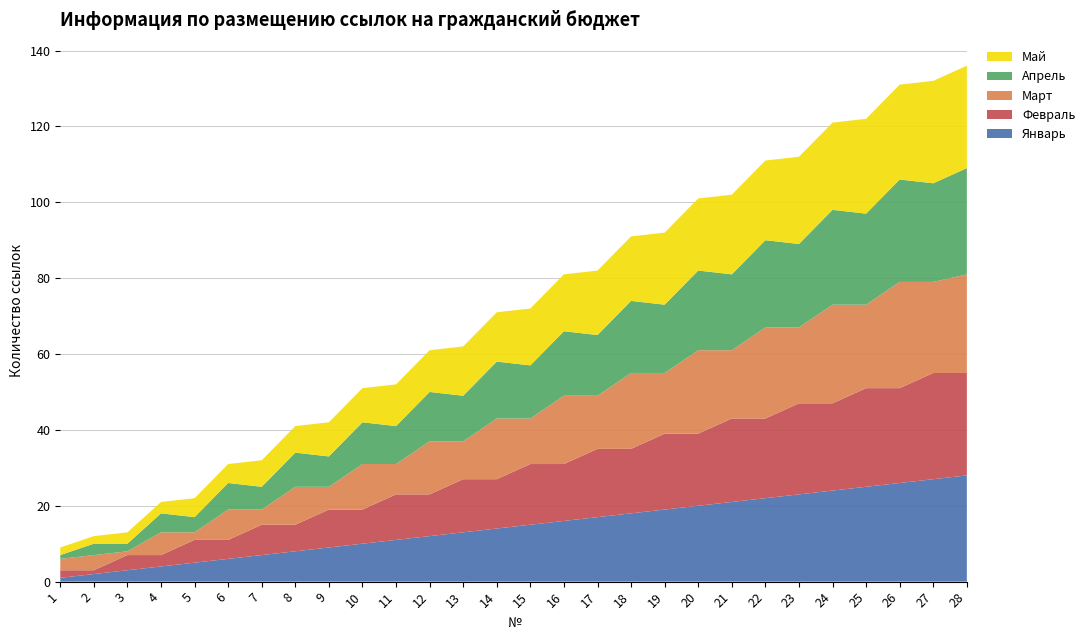

Reading left to right, list all the values displayed in this chart.

Январь: 1=1	2=2	3=3	4=4	5=5	6=6	7=7	8=8	9=9	10=10	11=11	12=12	13=13	14=14	15=15	16=16	17=17	18=18	19=19	20=20	21=21	22=22	23=23	24=24	25=25	26=26	27=27	28=28
Февраль: 1=2	2=1	3=4	4=3	5=6	6=5	7=8	8=7	9=10	10=9	11=12	12=11	13=14	14=13	15=16	16=15	17=18	18=17	19=20	20=19	21=22	22=21	23=24	24=23	25=26	26=25	27=28	28=27
Март: 1=3	2=4	3=1	4=6	5=2	6=8	7=4	8=10	9=6	10=12	11=8	12=14	13=10	14=16	15=12	16=18	17=14	18=20	19=16	20=22	21=18	22=24	23=20	24=26	25=22	26=28	27=24	28=26
Апрель: 1=1	2=3	3=2	4=5	5=4	6=7	7=6	8=9	9=8	10=11	11=10	12=13	13=12	14=15	15=14	16=17	17=16	18=19	19=18	20=21	21=20	22=23	23=22	24=25	25=24	26=27	27=26	28=28
Май: 1=2	2=2	3=3	4=3	5=5	6=5	7=7	8=7	9=9	10=9	11=11	12=11	13=13	14=13	15=15	16=15	17=17	18=17	19=19	20=19	21=21	22=21	23=23	24=23	25=25	26=25	27=27	28=27